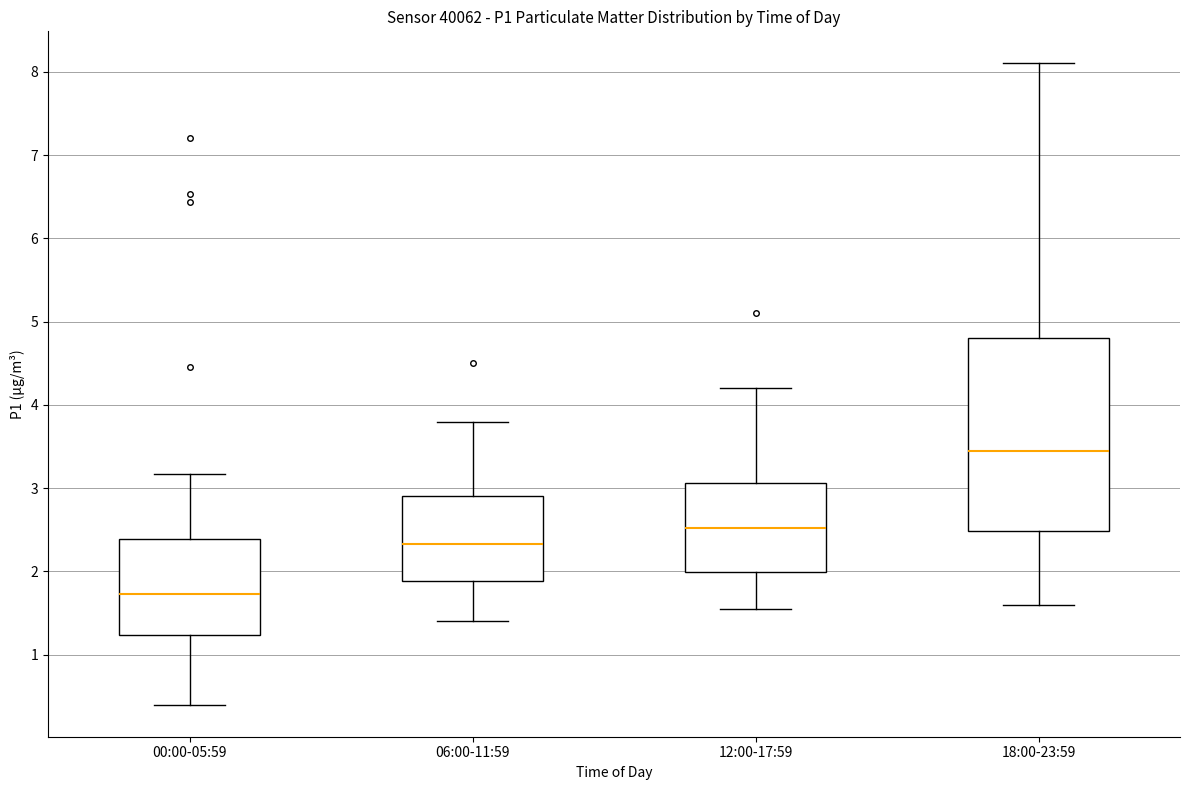

Reading left to right, read every box against the y-axis: the position of its median line, the range the box covers, and the ends of its whiskers. The values are not printed on the chart, so give them approximately, as read against the axis.

00:00-05:59: median 1.7, box 1.2 to 2.4, whiskers 0.4 to 3.2
06:00-11:59: median 2.3, box 1.9 to 2.9, whiskers 1.4 to 3.8
12:00-17:59: median 2.5, box 2.0 to 3.1, whiskers 1.6 to 4.2
18:00-23:59: median 3.5, box 2.5 to 4.8, whiskers 1.6 to 8.1